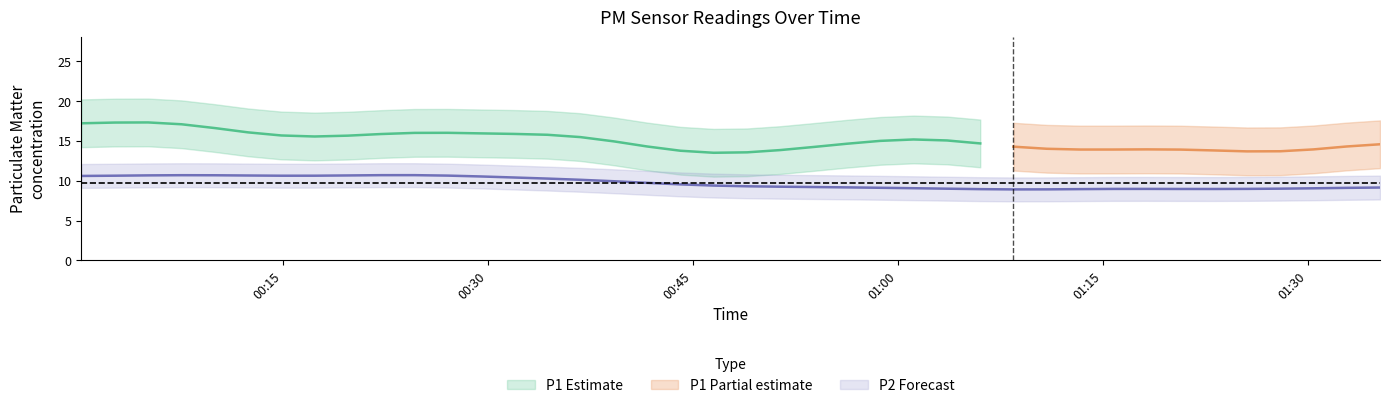

Rank the series at 11 from lowest to highest value.

P2, P1